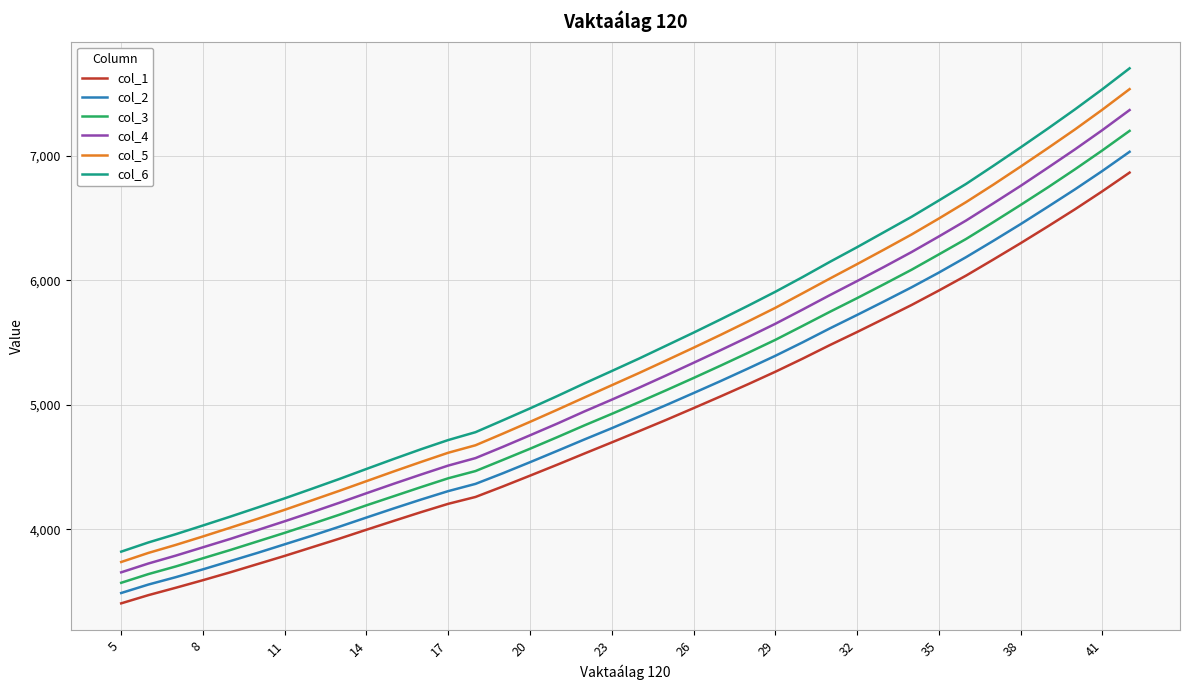

Rank the series by their average value, from highest to lowest.

col_6, col_5, col_4, col_3, col_2, col_1